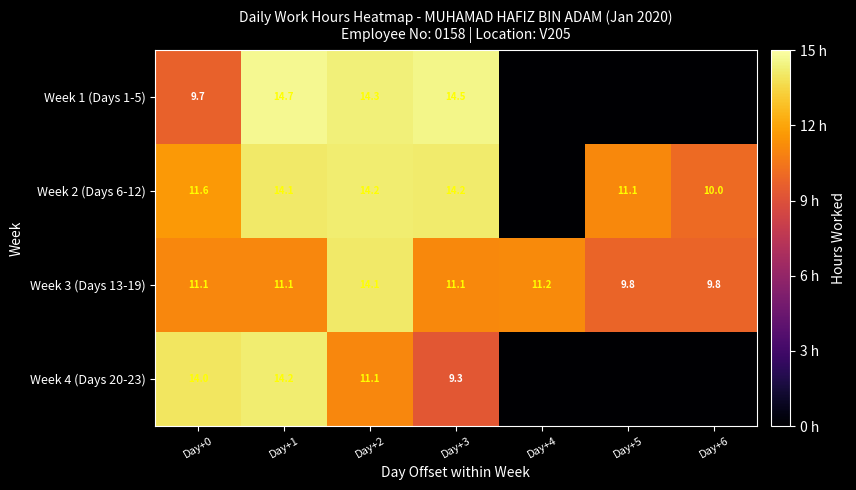

The value of Week 3 (Days 13-19) at Day+0 is 4.4. True or false?

False